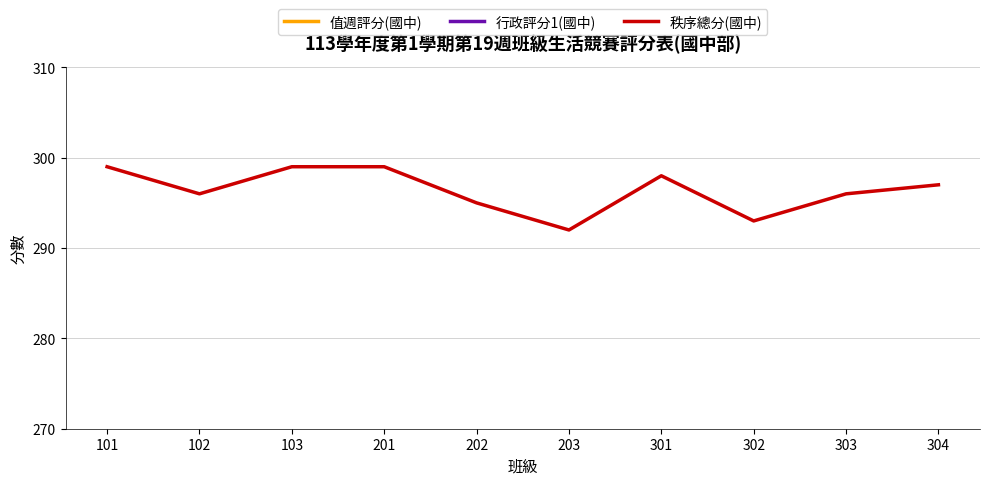

True or false: 行政評分1(國中) and 值週評分(國中) cross at least once.

False